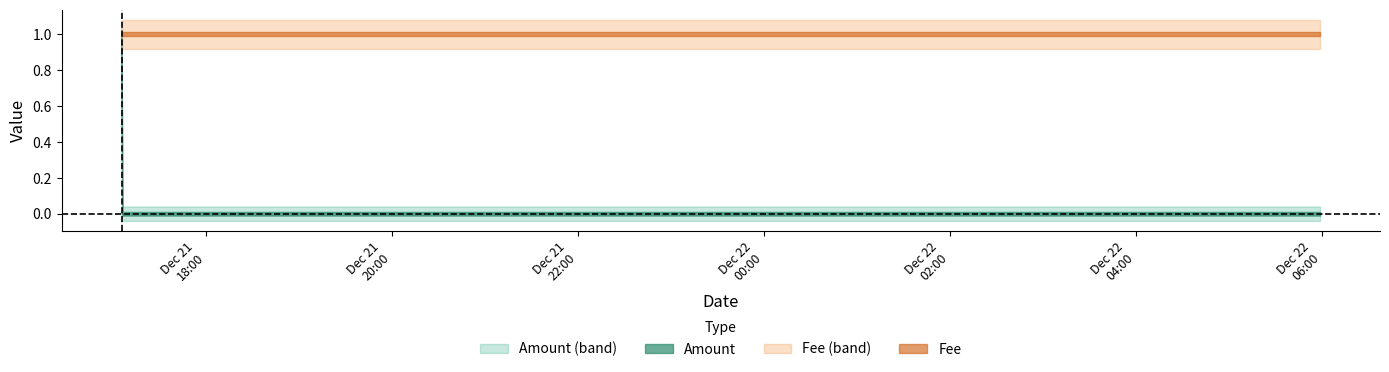

Between 2017-12-22 05:58:59 and 2017-12-21 17:06:10, which is larger?

2017-12-22 05:58:59